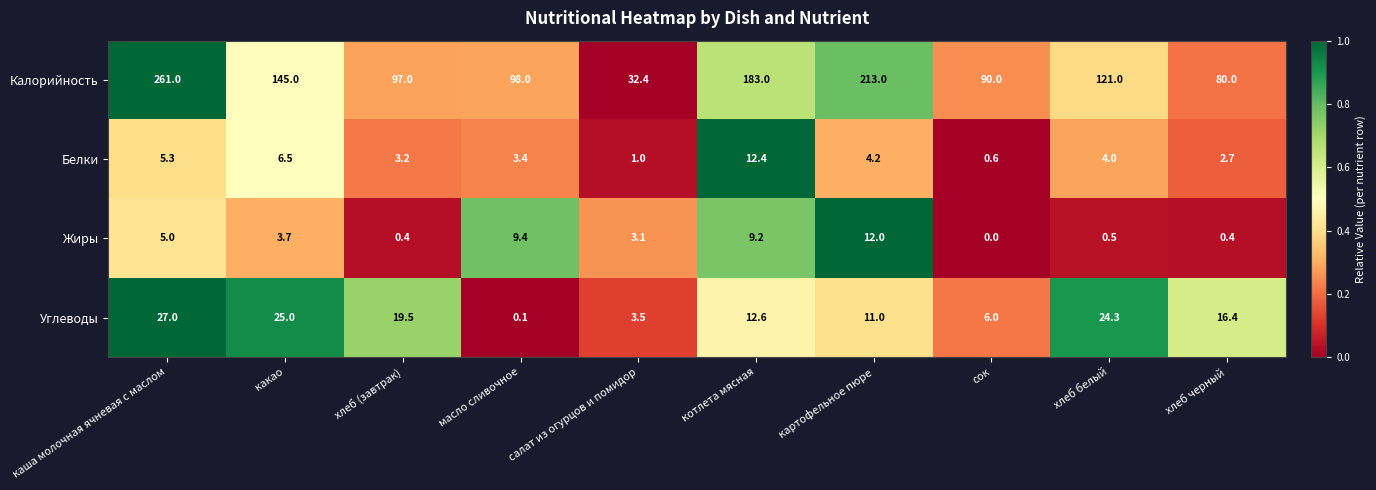

Rank the series at каша молочная ячневая с маслом from highest to lowest value.

Калорийность, Углеводы, Белки, Жиры